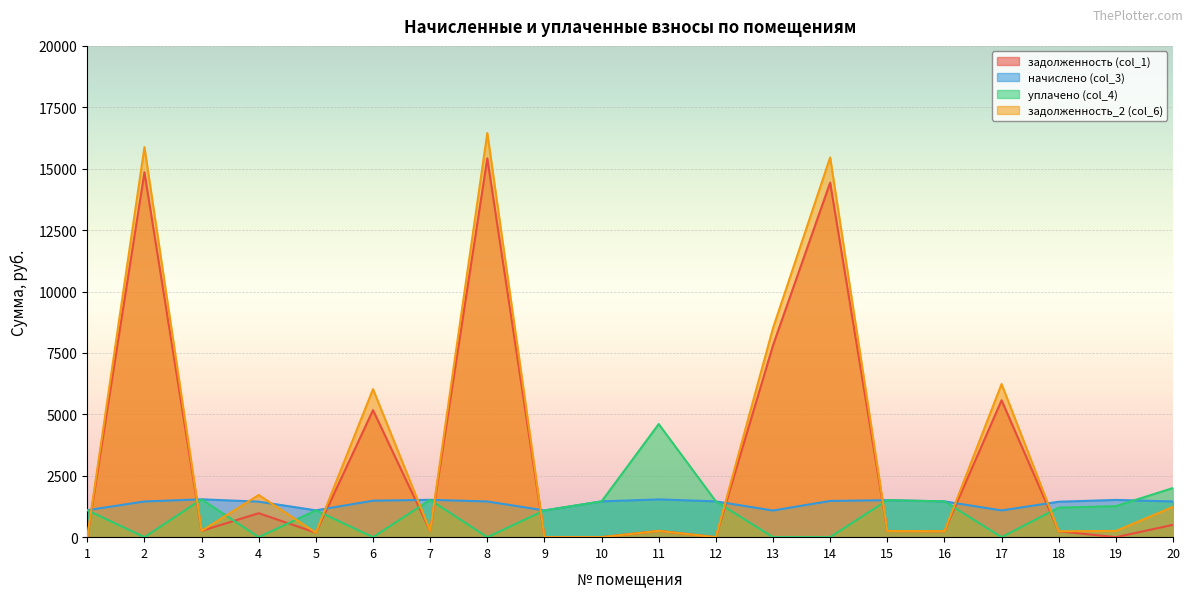

How many lines are shown in the chart?

4